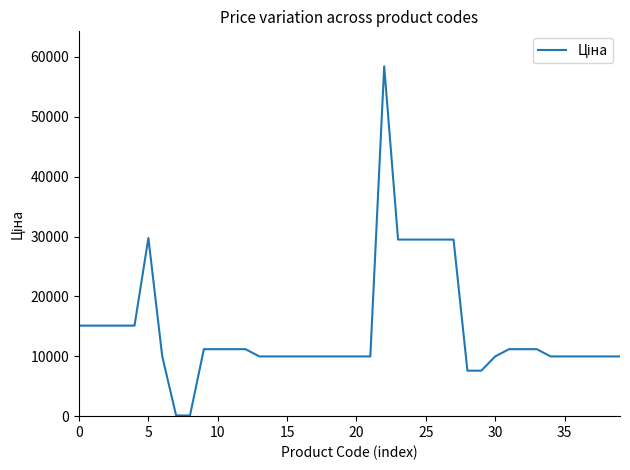

What is the difference between the maximum and minimum values?

58312.4